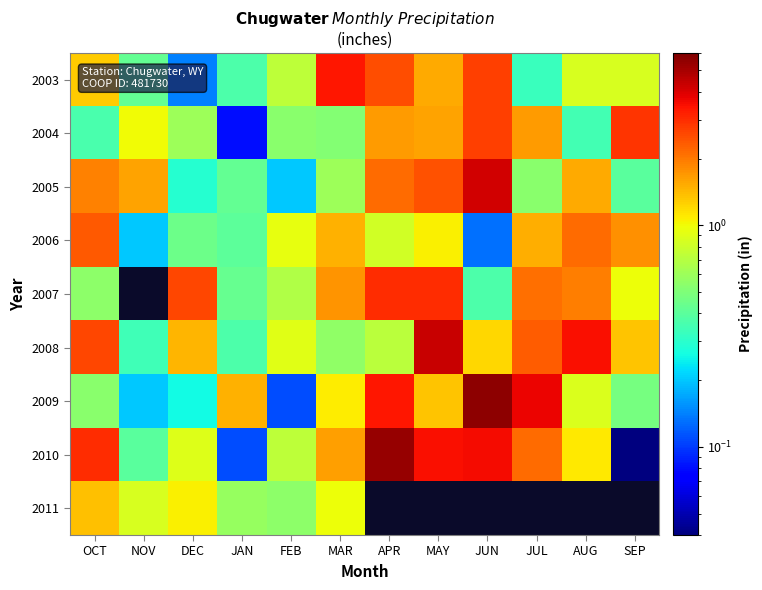

Is it true that 2007 equals 2.0 at APR?

False